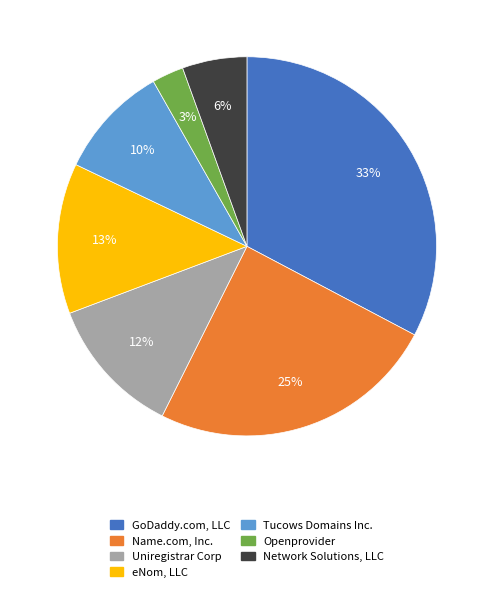

Is it true that Network Solutions, LLC is 1% of the pie?

False